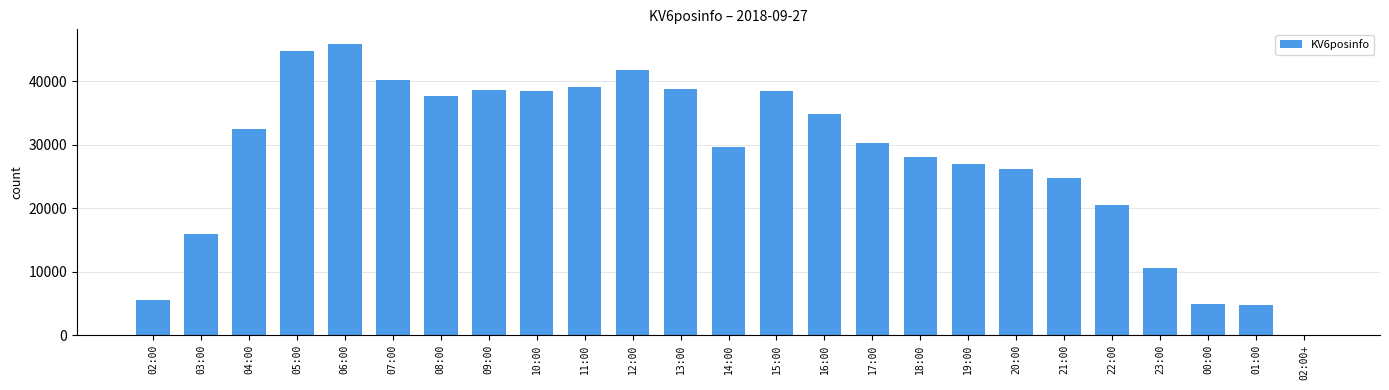

What is the difference between the values at 02:00+ and 20:00?

26135